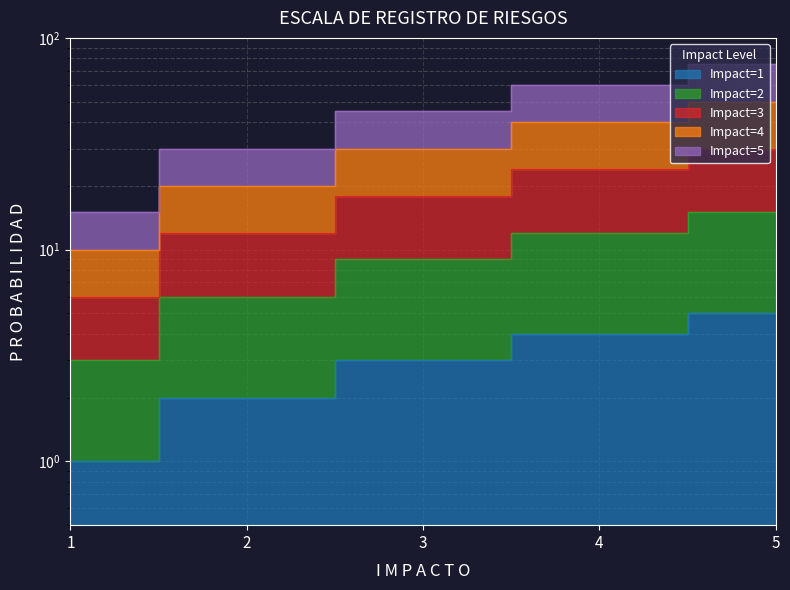

Which series has the widest spread of values?

Impact=5